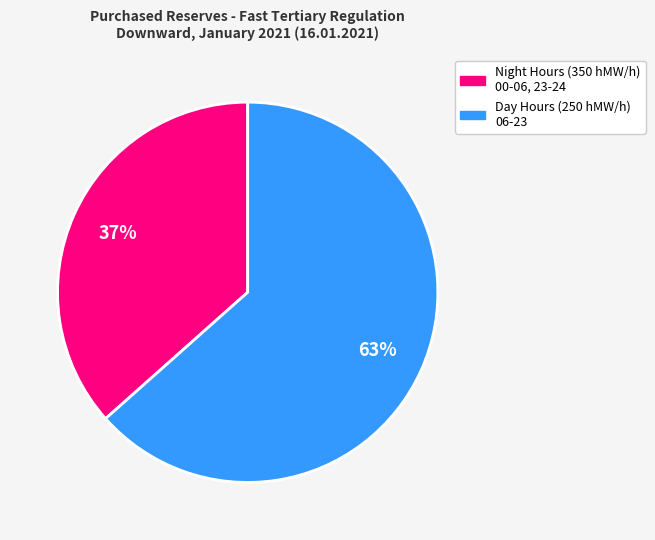

Is there any slice that represents more than half of the pie?

Yes